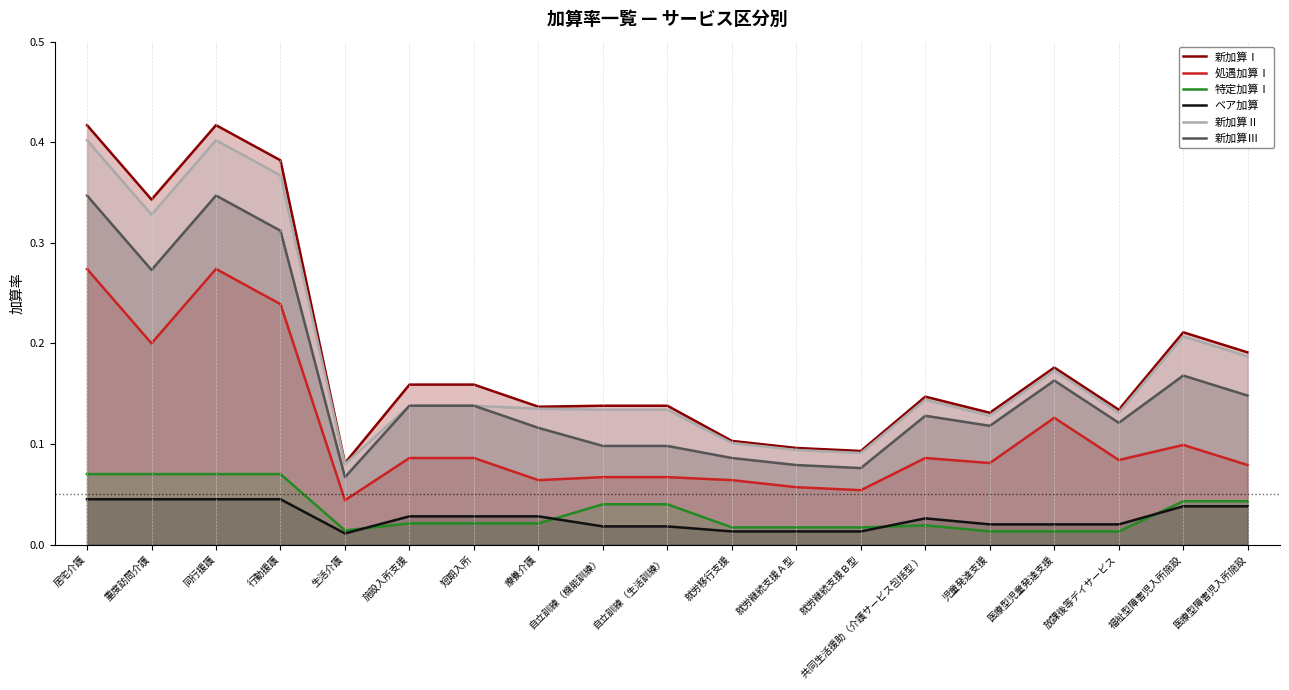

Which has a higher value, 就労継続支援Ａ型 or 福祉型障害児入所施設?

福祉型障害児入所施設